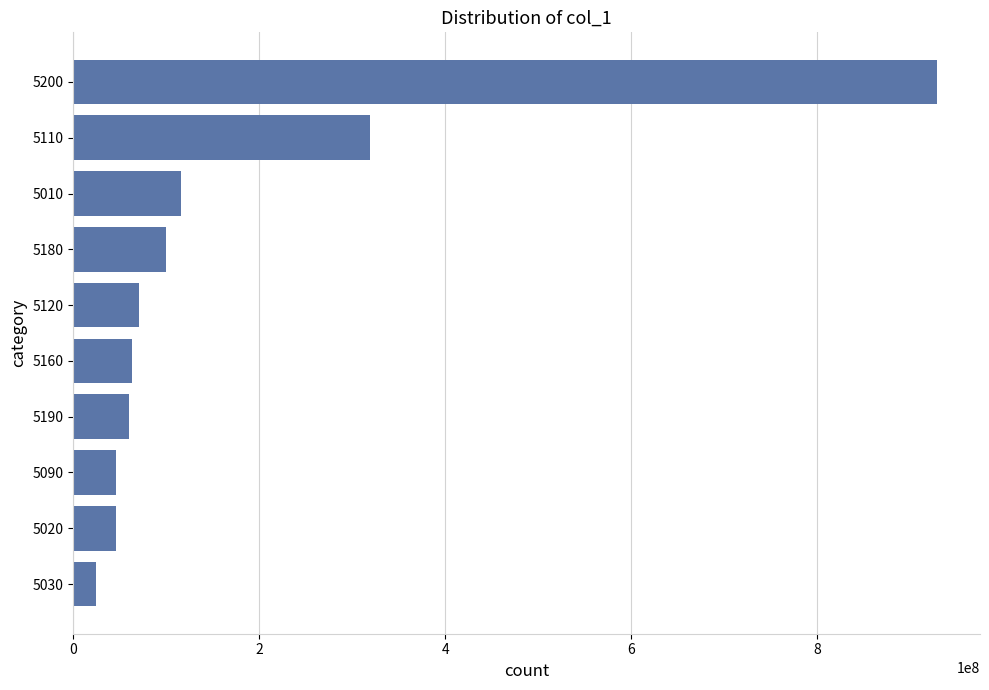

The value at 5120 is 70746154. True or false?

True